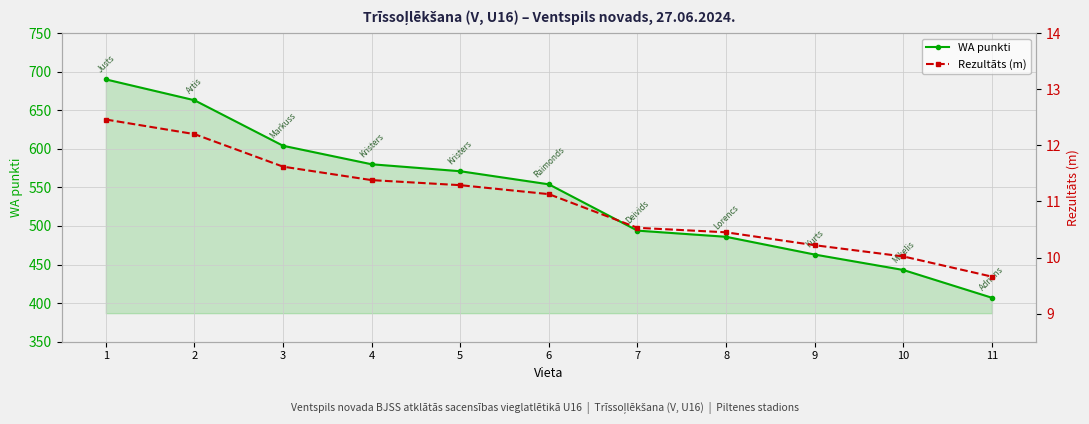

Reading left to right, transcribe all the data shown in this chart.

WA punkti: 1=690.0	2=663.0	3=604.0	4=580.0	5=571.0	6=554.0	7=494.0	8=486.0	9=463.0	10=443.0	11=407.0
Rezultāts (m): 1=12.5	2=12.2	3=11.6	4=11.4	5=11.3	6=11.1	7=10.5	8=10.4	9=10.2	10=10.0	11=9.7